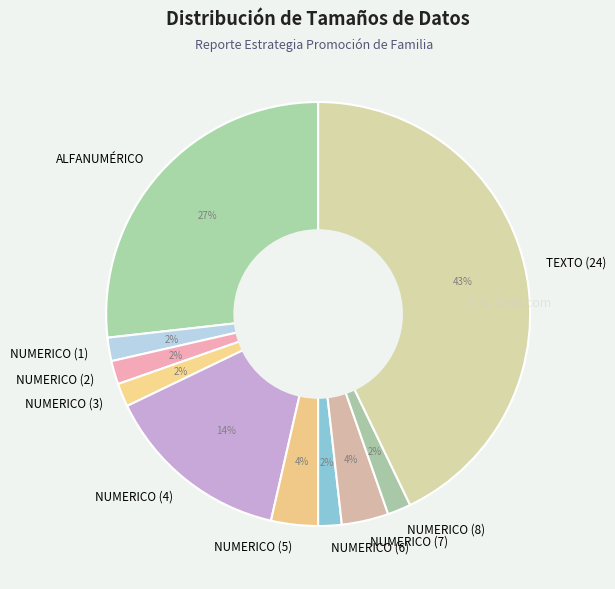

Which category has the biggest portion of the pie?

TEXTO (24)